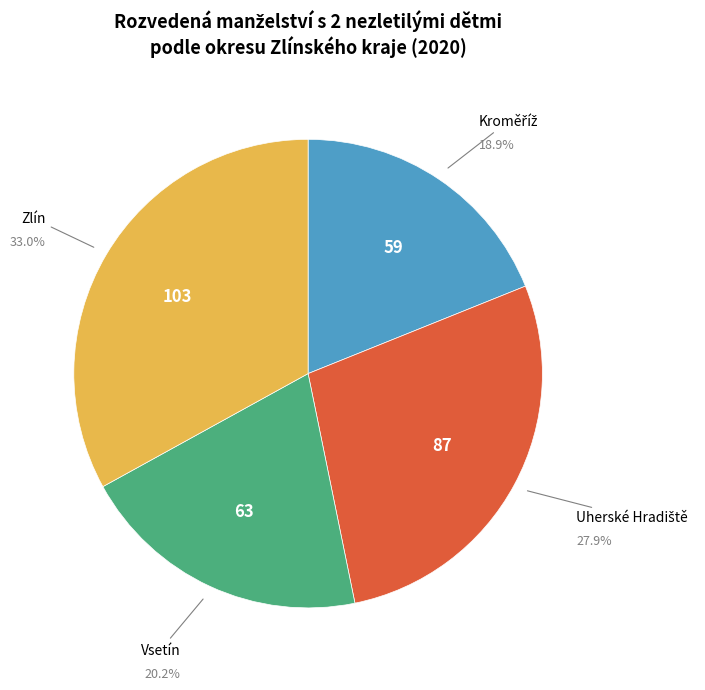

Is there a majority slice in this chart?

No